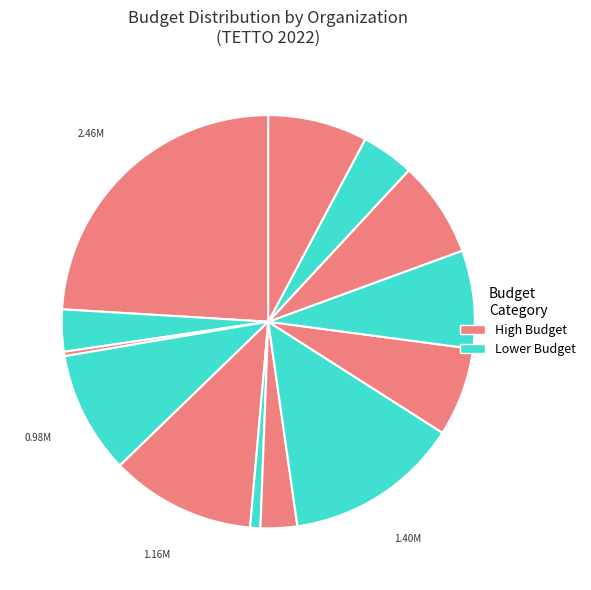

Does any single category account for the majority?

No